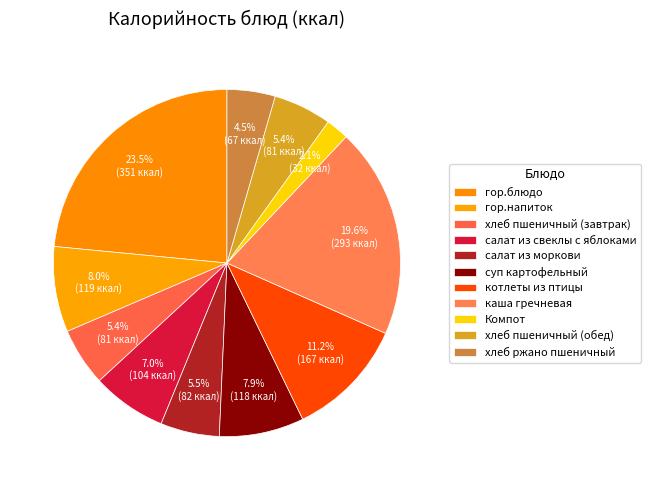

How many slices are in this pie chart?

11